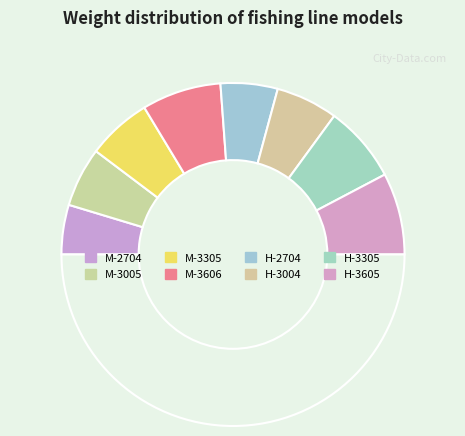

To the nearest percent, what is the average slice percentage?

12%